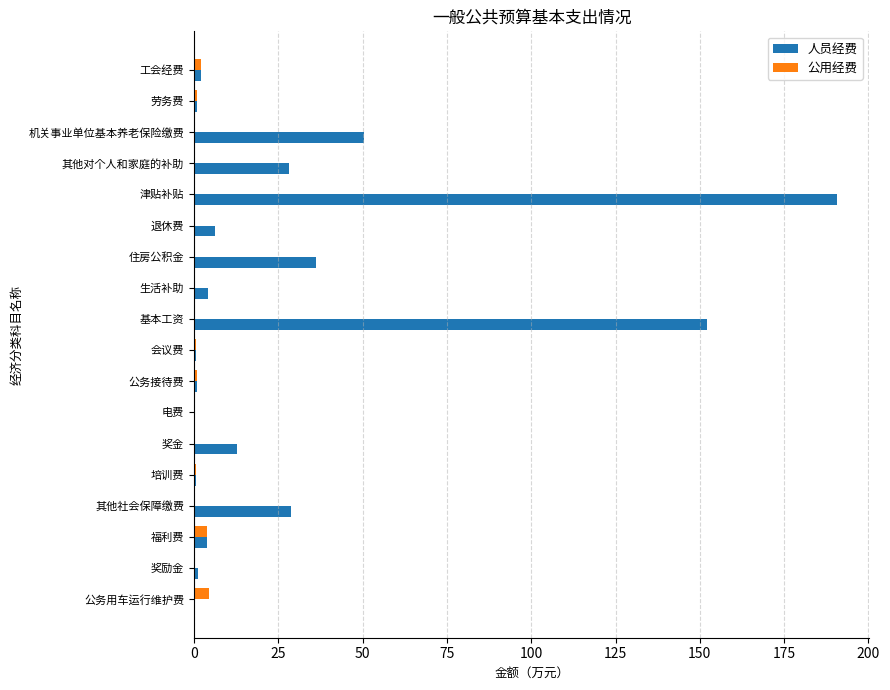

What is the total value across all series at 住房公积金?

36.2